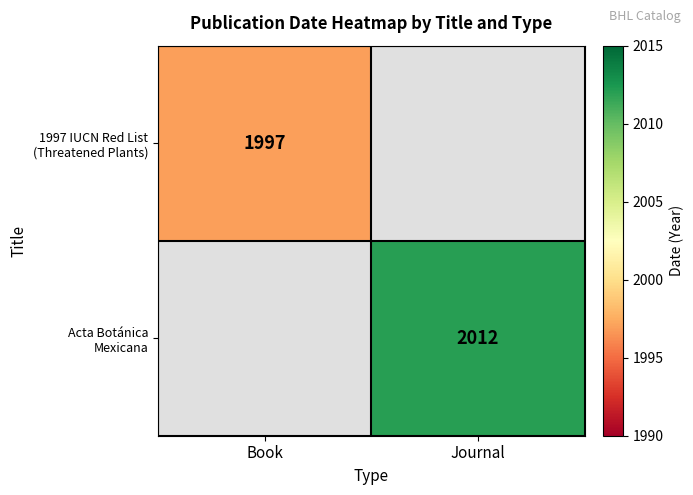

The value of Acta Botánica Mexicana at Journal is 2012.0. True or false?

True